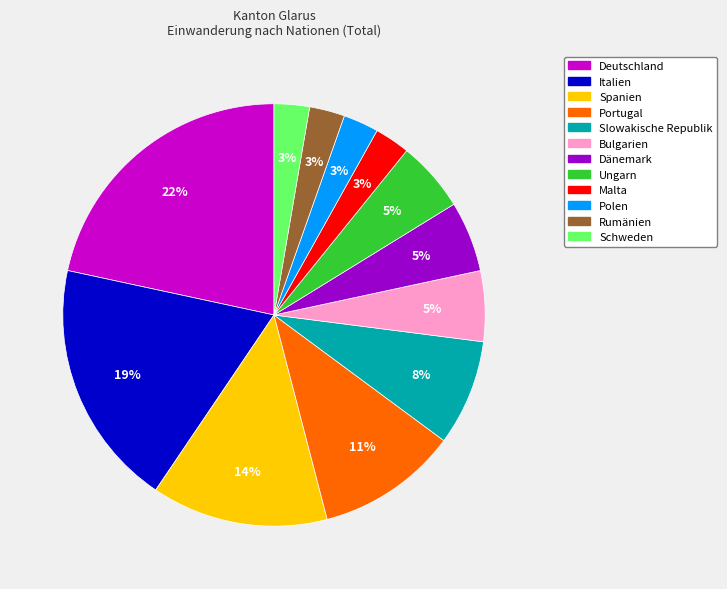

The Bulgarien slice represents 5% of the pie. True or false?

True